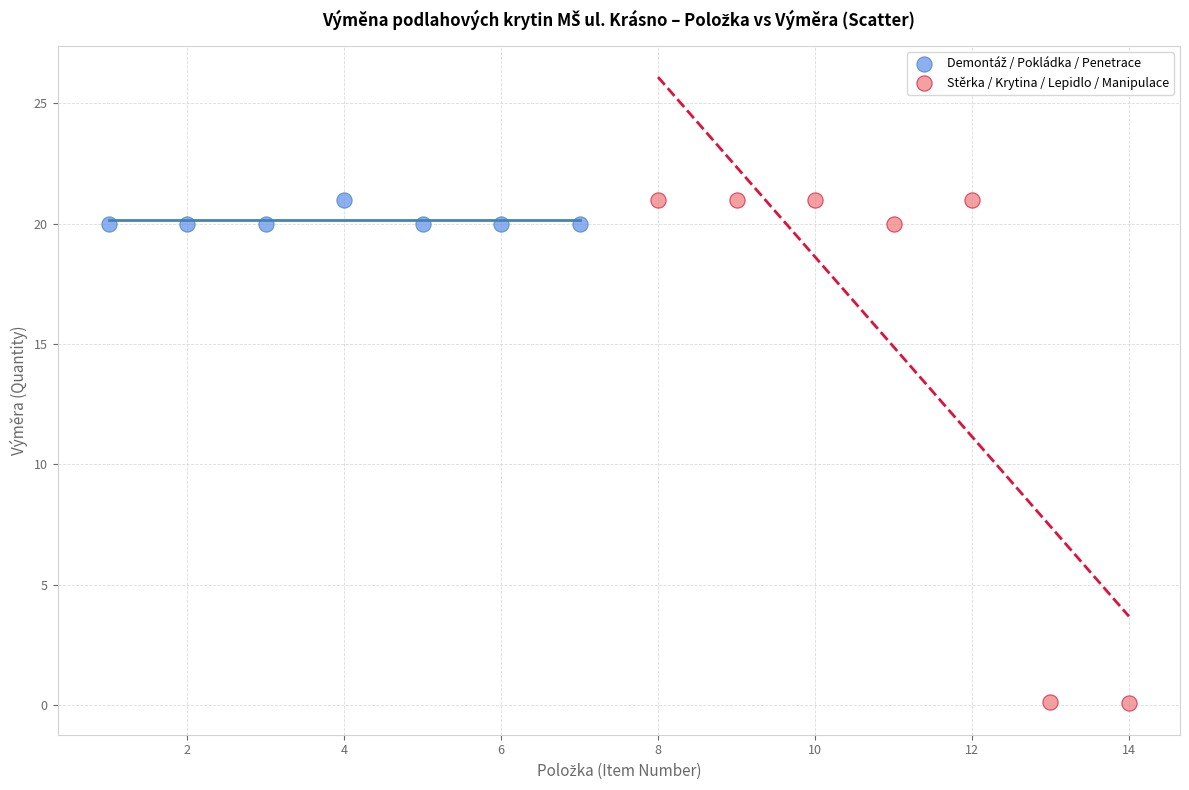

Which series has the largest Y range (max minus min)?

Stěrka / Krytina / Lepidlo / Manipulace